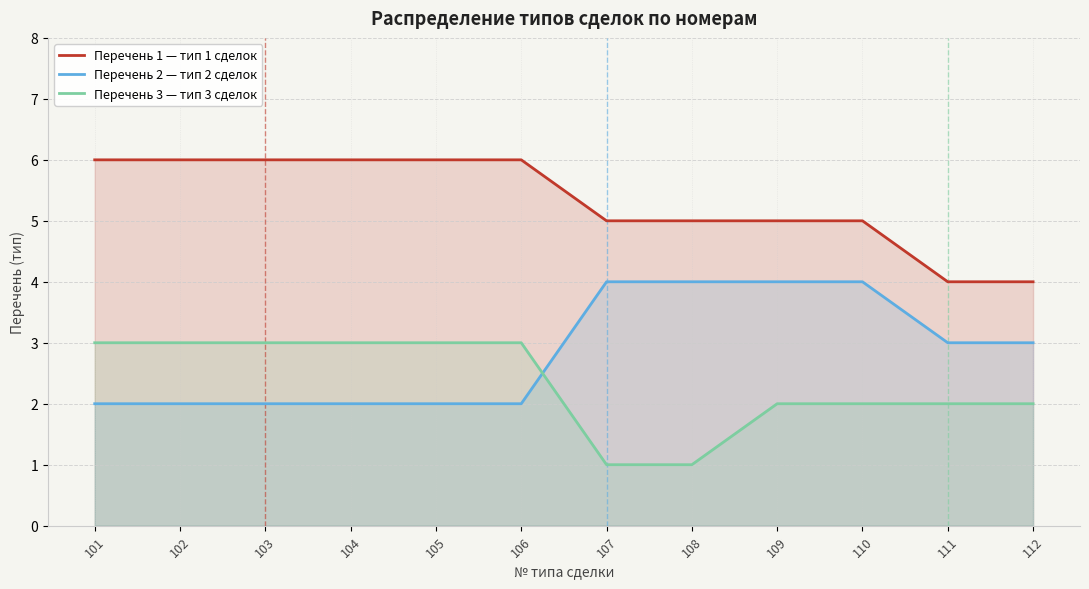

Is it true that Перечень 2 — тип 2 сделок equals 4 at 110?

True